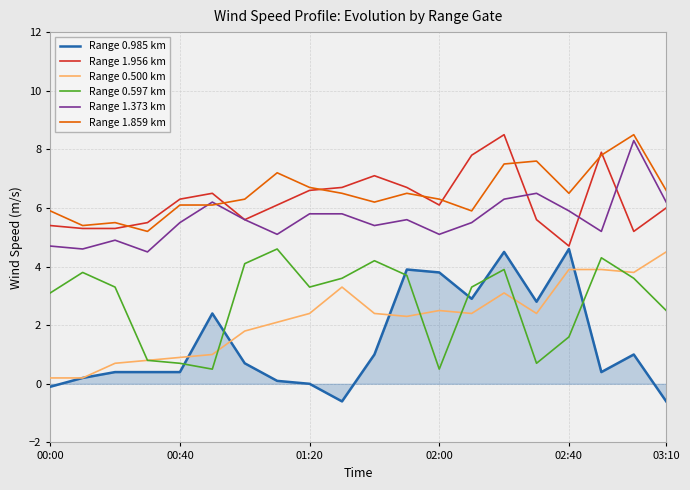

What is the lowest value of the Range 1.373 km series?

4.5